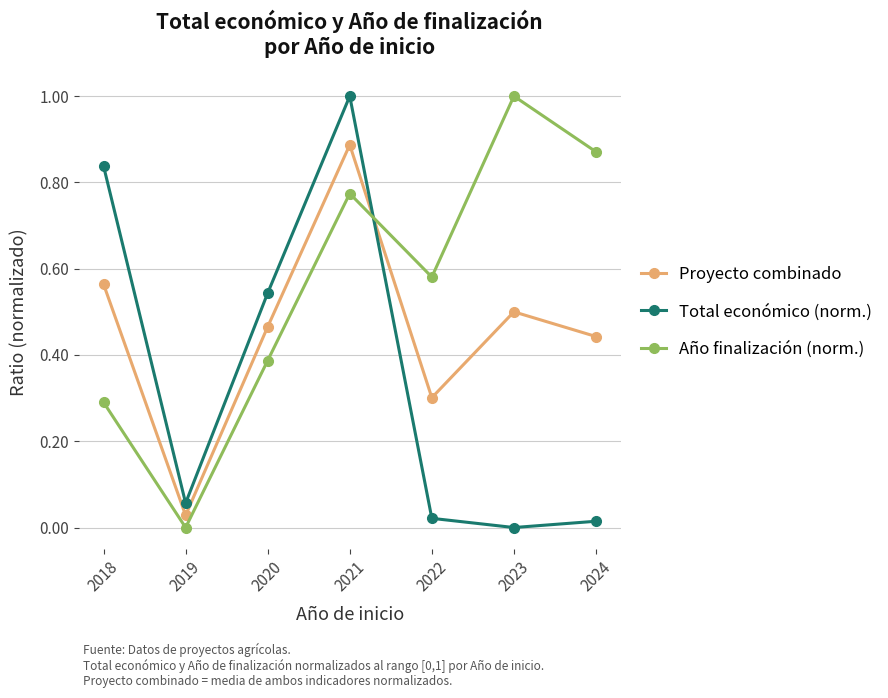

What is the difference between the maximum and minimum values in the Total económico (norm.) series?

1.0